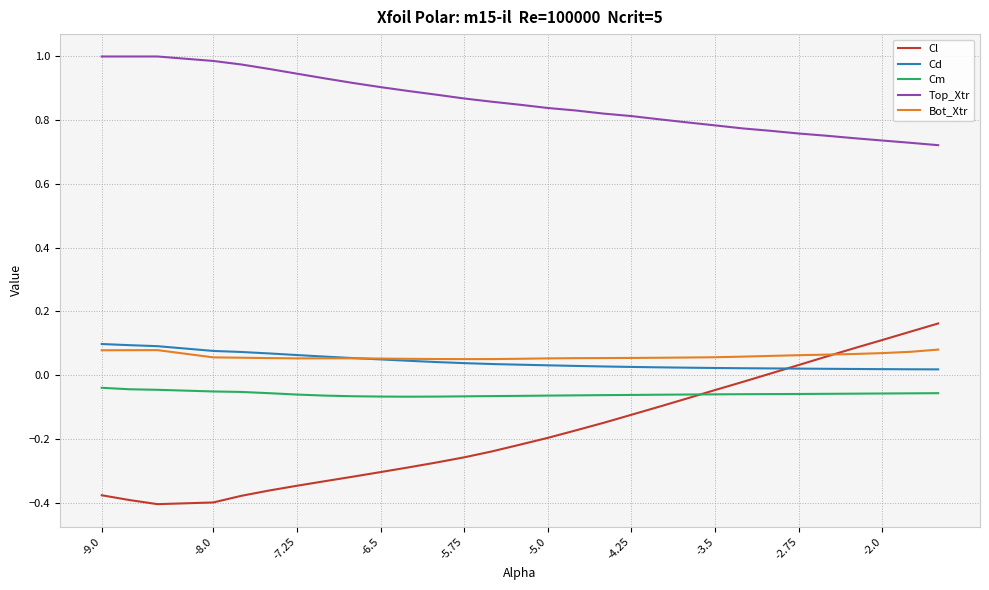

True or false: Cm and Cl intersect in this chart.

True